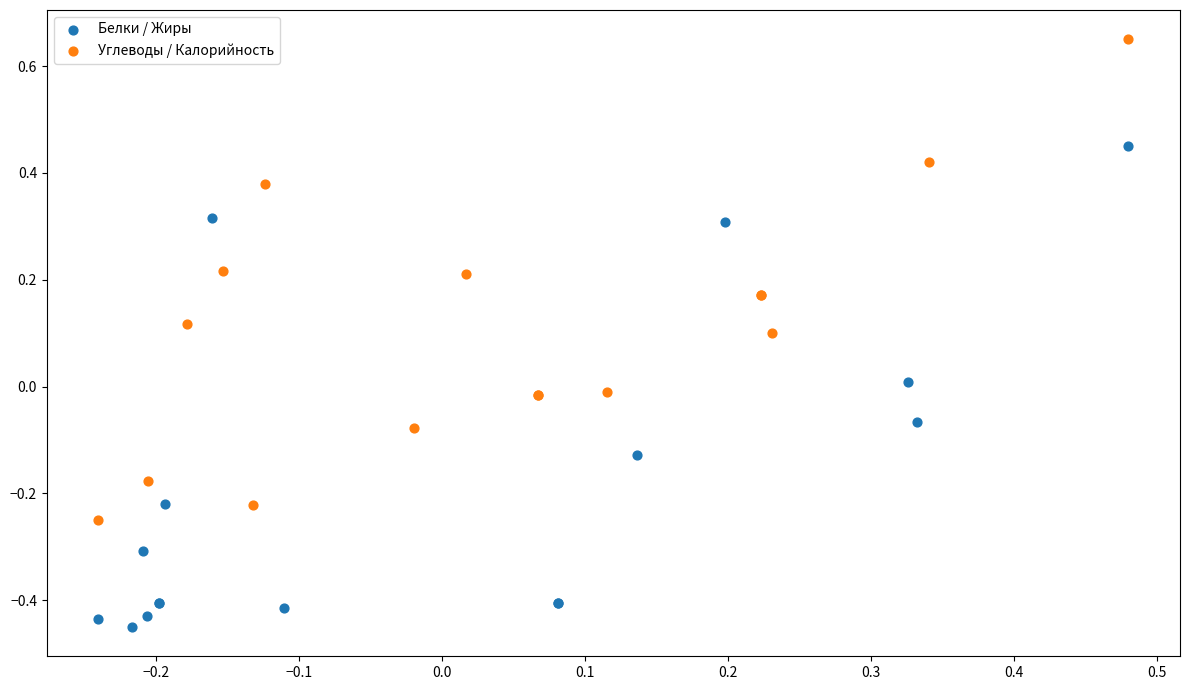

Which series reaches the maximum Y coordinate?

Углеводы / Калорийность